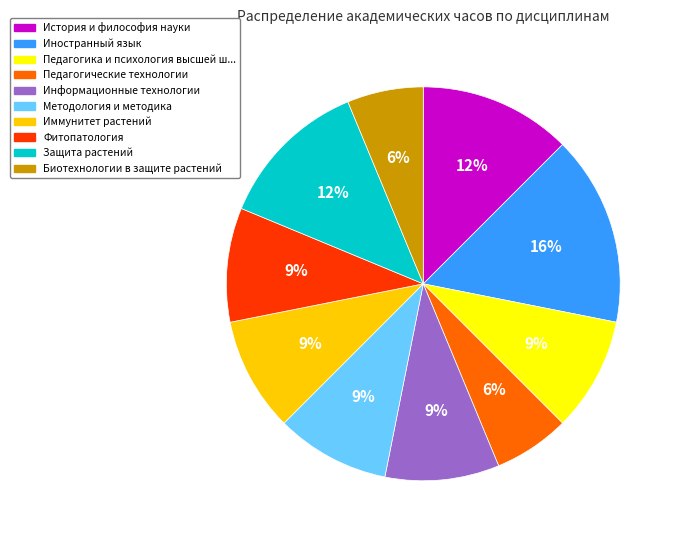

Count the number of slices in the pie.

10